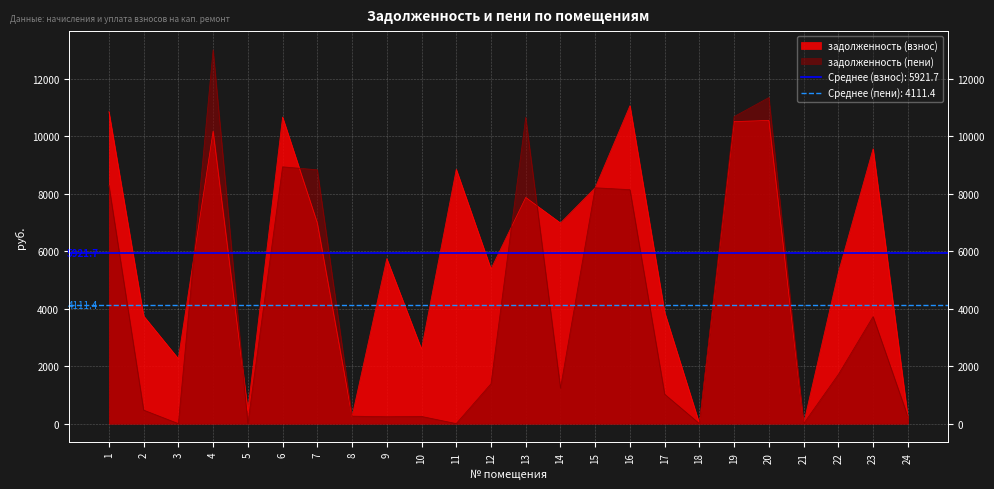

What is the sum of the задолженность (взнос) values at 21 and 13?

7872.0